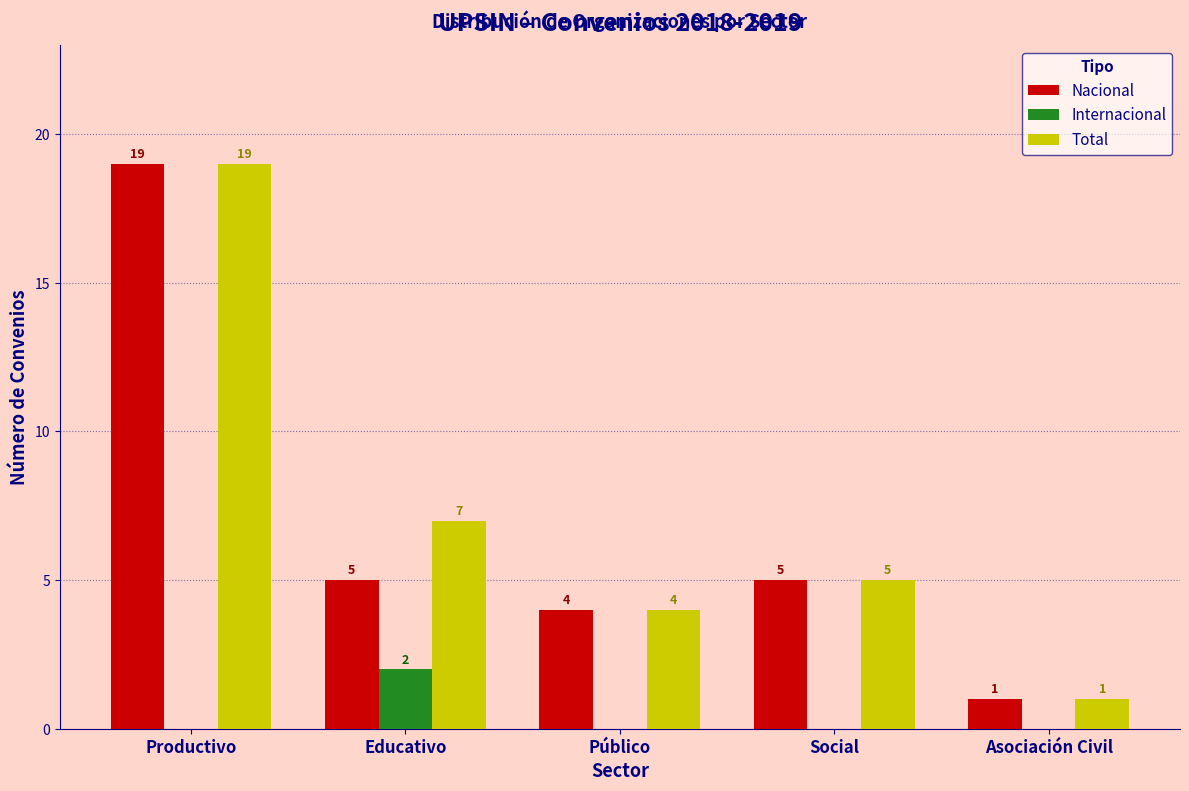

Reading right to left, transcribe all the data shown in this chart.

Nacional: Asociación Civil=1	Social=5	Público=4	Educativo=5	Productivo=19
Internacional: Asociación Civil=0	Social=0	Público=0	Educativo=2	Productivo=0
Total: Asociación Civil=1	Social=5	Público=4	Educativo=7	Productivo=19